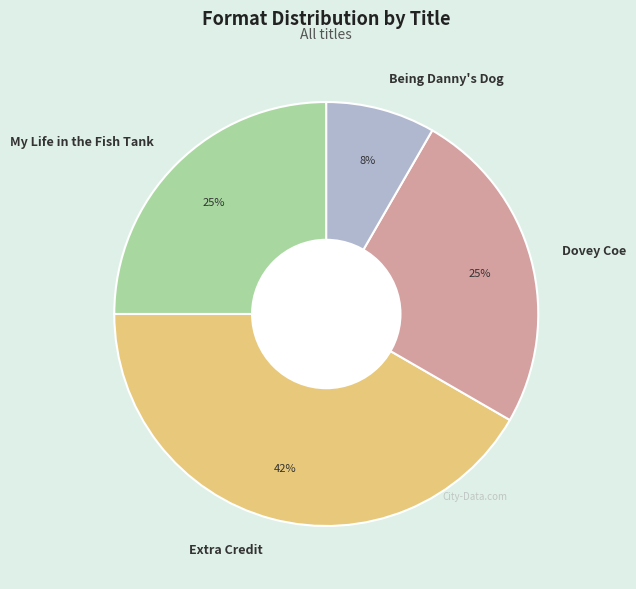

Is there a majority slice in this chart?

No